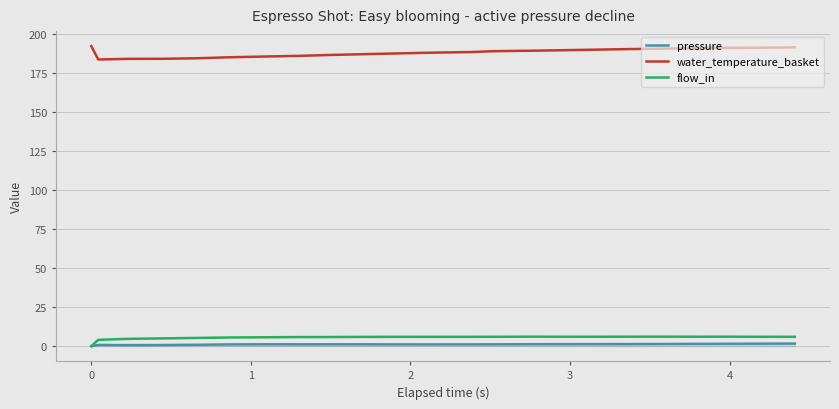

What is the maximum value for flow_in?

6.1